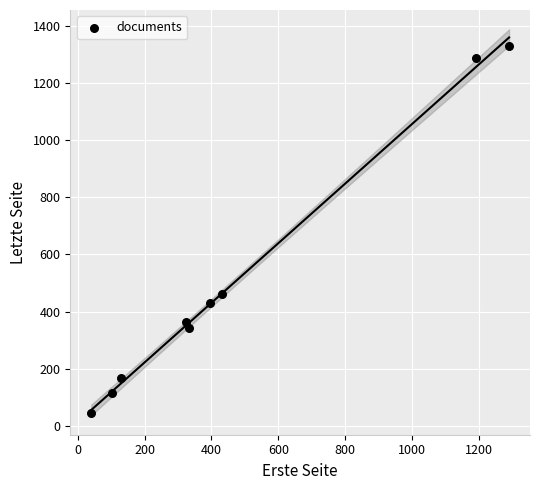

What is the average Y value?

505